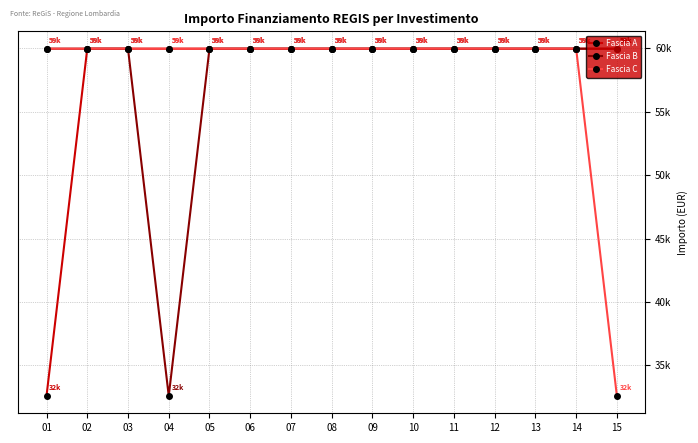

At which label is Fascia C closest to 46277?

15